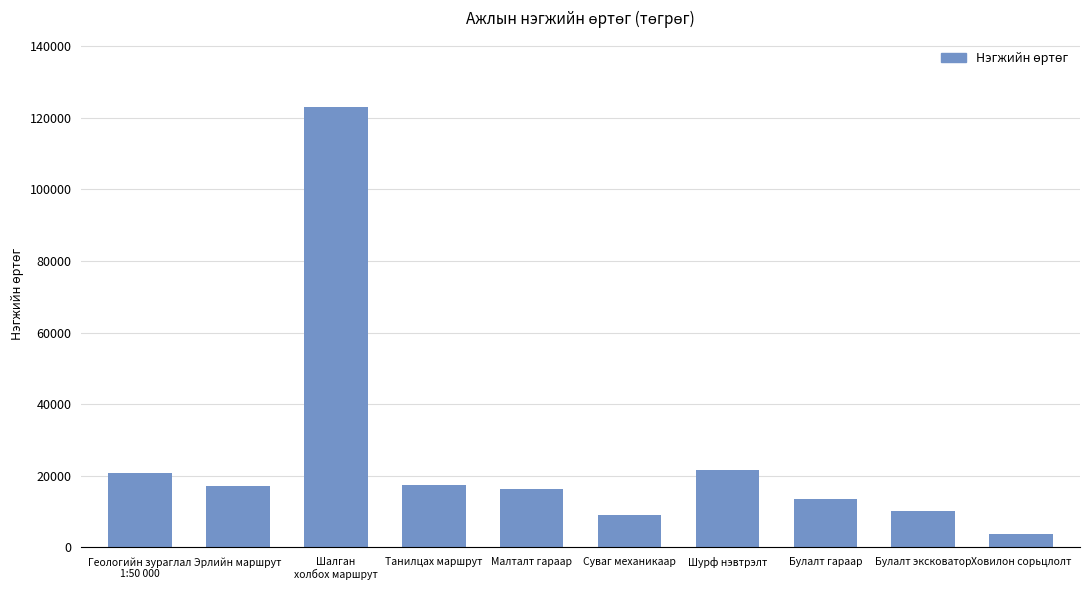

What is the average value?

25262